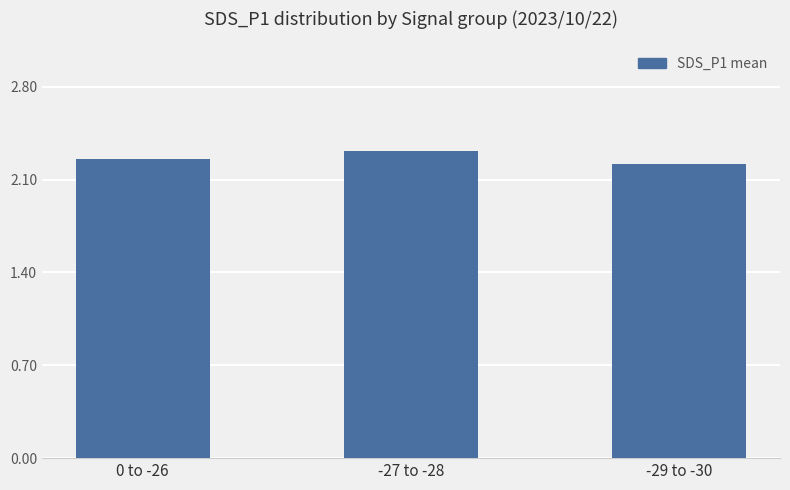

Which category has the highest value across all series?

-27 to -28